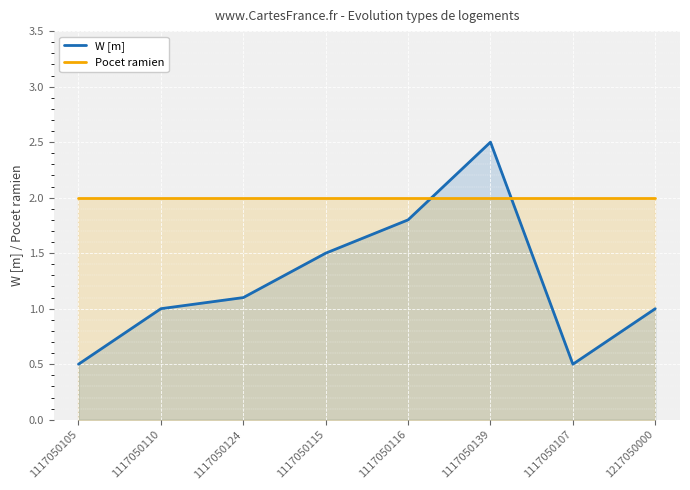

What is the sum of all Pocet ramien values?

16.0